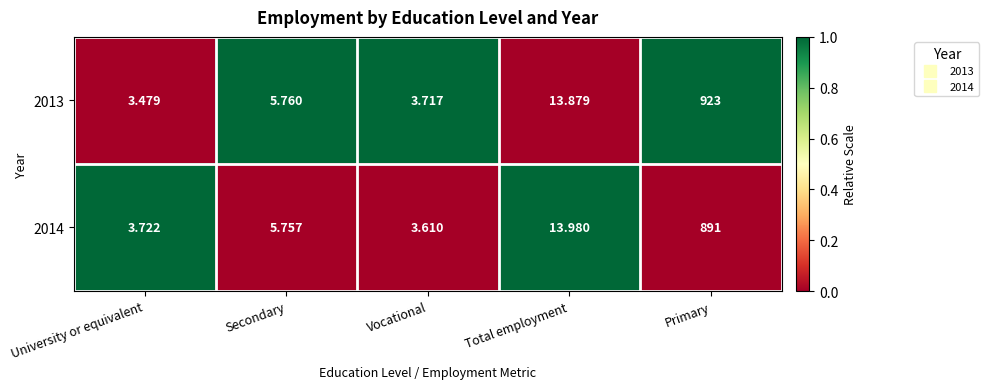

Is the value of 2013 at Total employment greater than the value of 2014 at Total employment?

No